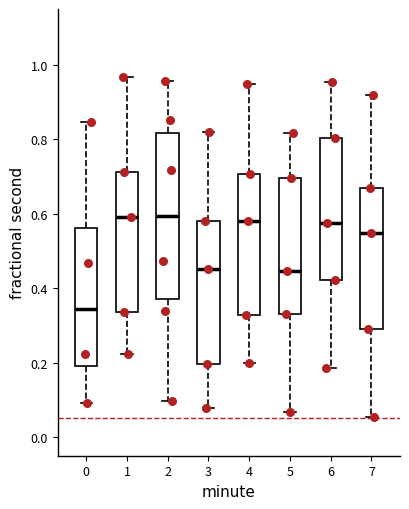

Reading left to right, transcribe this box plot: for each box, give where its median line is, the range the box spans, and where its two whiskers end, as read against the y-axis. The values are not printed on the chart, so give them approximately, as read against the axis.

0: median 0.34, box 0.18 to 0.56, whiskers 0.10 to 0.84
1: median 0.60, box 0.34 to 0.72, whiskers 0.22 to 0.96
2: median 0.60, box 0.38 to 0.82, whiskers 0.10 to 0.96
3: median 0.46, box 0.20 to 0.58, whiskers 0.08 to 0.82
4: median 0.58, box 0.32 to 0.70, whiskers 0.20 to 0.94
5: median 0.44, box 0.34 to 0.70, whiskers 0.06 to 0.82
6: median 0.58, box 0.42 to 0.80, whiskers 0.18 to 0.96
7: median 0.54, box 0.30 to 0.66, whiskers 0.06 to 0.92